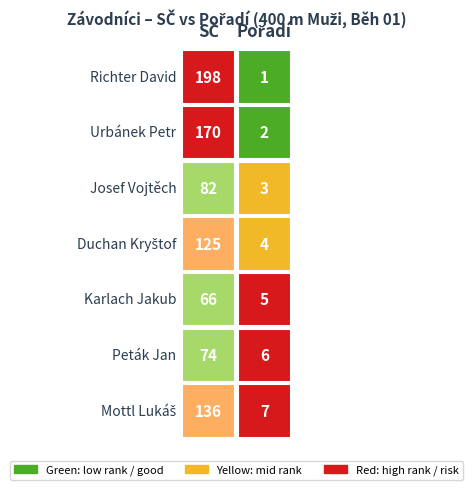

Which series has the largest range (max minus min)?

Richter David